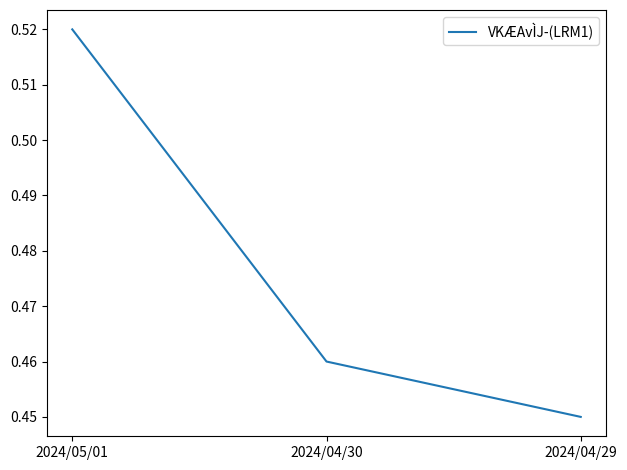

List the labels in order of value, smallest first.

2024/04/29, 2024/04/30, 2024/05/01